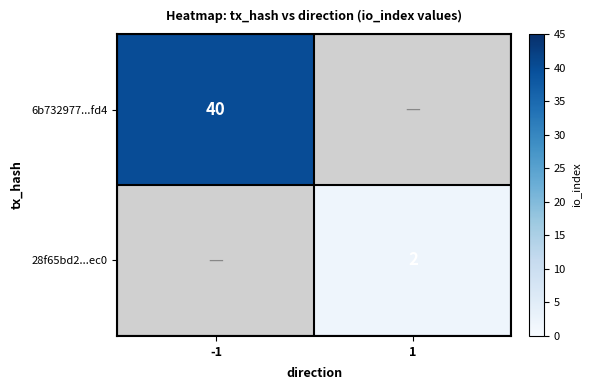

Is it true that 28f65bd2...ec0 equals 2 at 1?

True